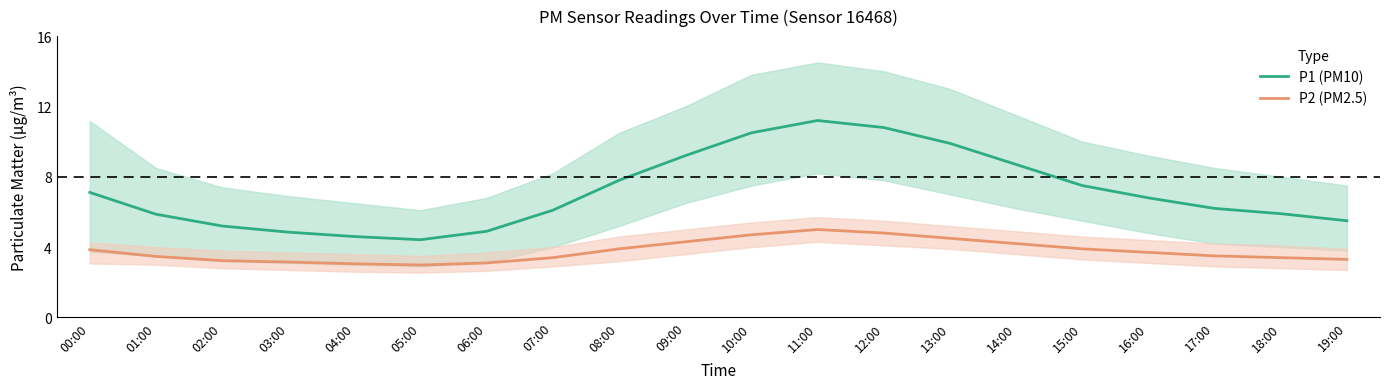

True or false: P1 (PM10) and P2 (PM2.5) intersect in this chart.

False